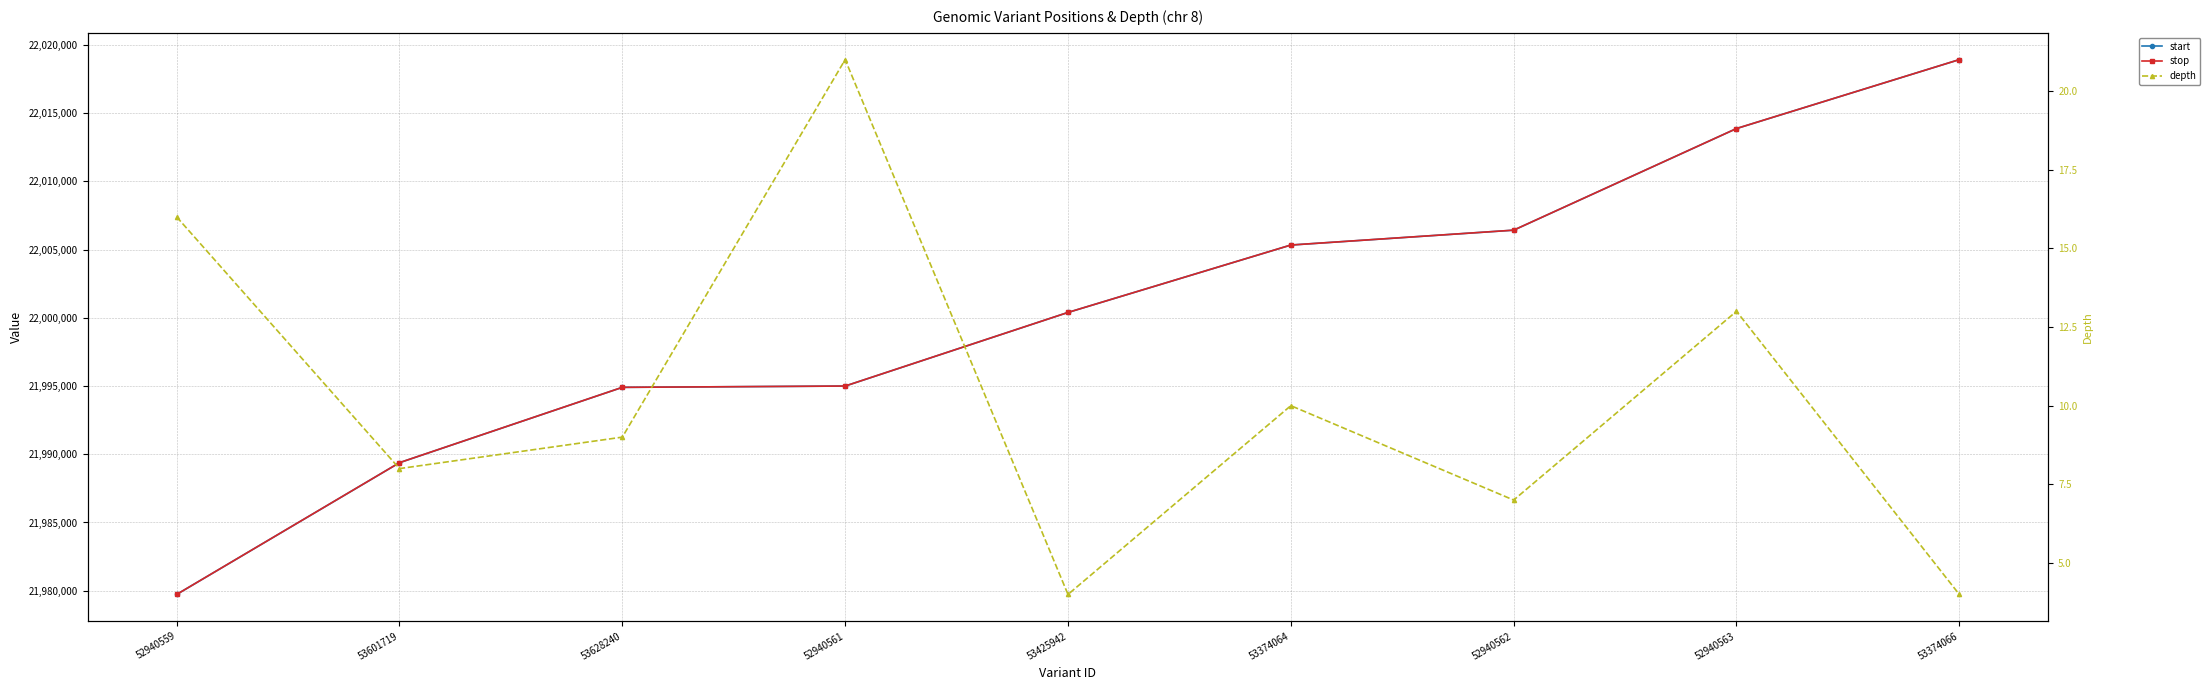

True or false: stop and start intersect in this chart.

False